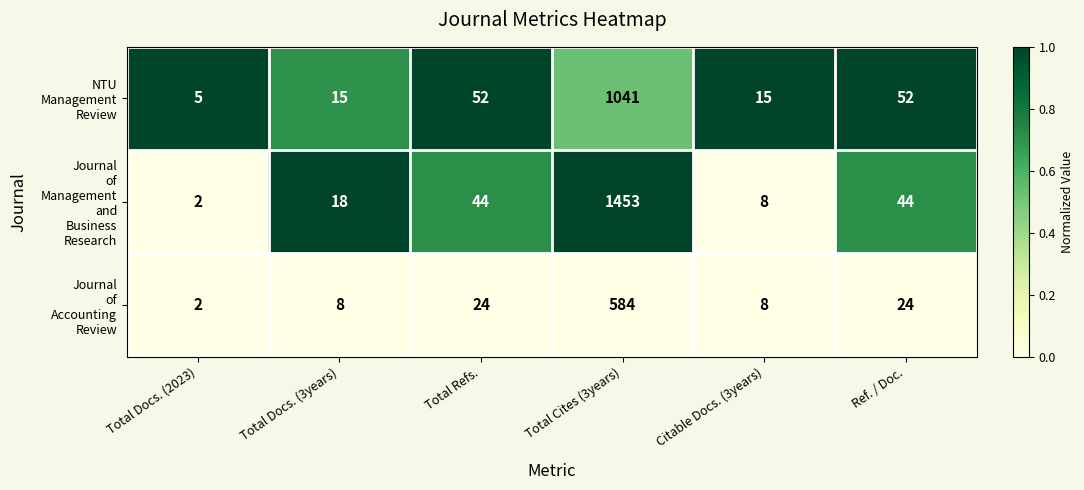

At which category is the sum across all series the highest?

Total Cites (3years)